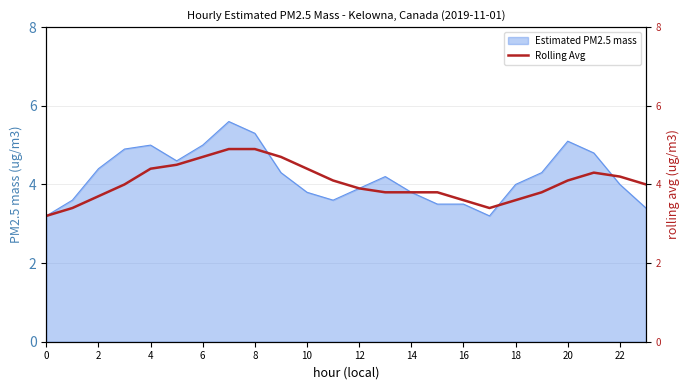

The value of Estimated PM2.5 mass at 2 is 1.0. True or false?

False